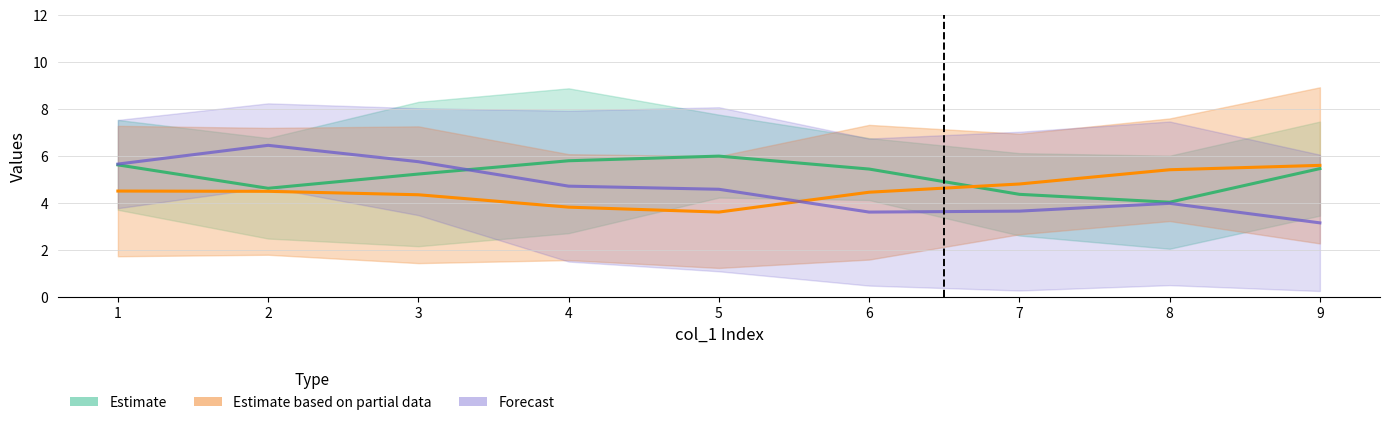

What is the spread (max minus min) of values at 6?

1.8